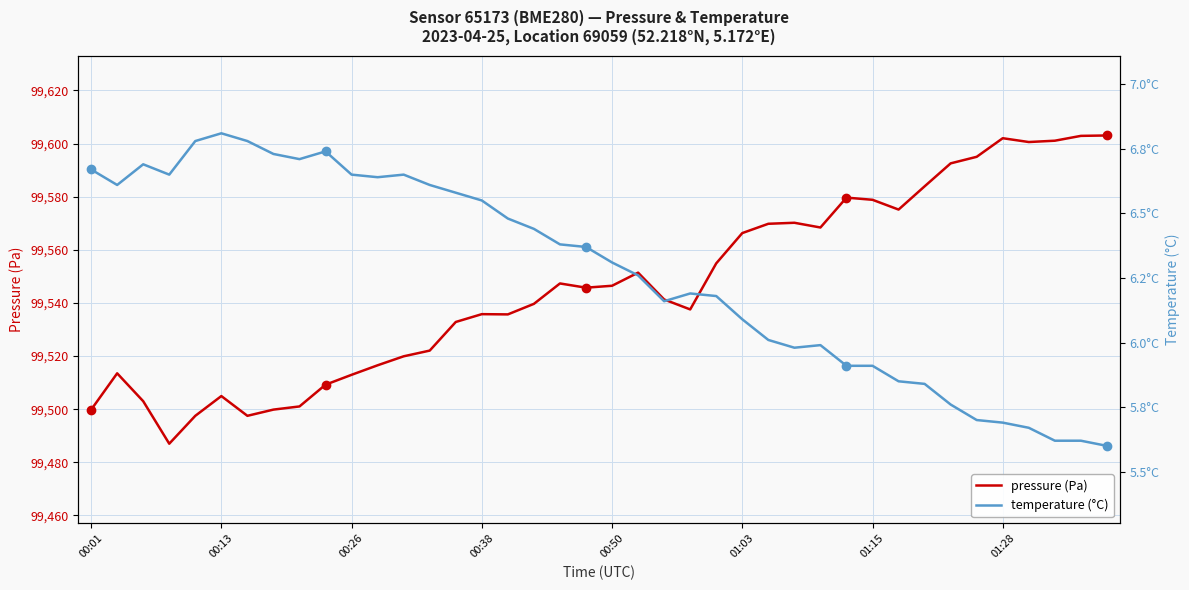

Reading left to right, extract all data points from this chart.

pressure (Pa): 99499.8	99513.5	99503.0	99487.0	99497.5	99504.9	99497.5	99499.8	99501.0	99509.2	99512.9	99516.5	99519.9	99522.1	99532.8	99535.8	99535.7	99539.7	99547.3	99545.8	99546.5	99551.4	99541.3	99537.6	99554.9	99566.3	99569.8	99570.2	99568.4	99579.7	99578.8	99575.2	99583.9	99592.6	99595.0	99602.0	99600.6	99601.1	99602.9	99603.1
temperature (°C): 6.7	6.6	6.7	6.7	6.8	6.8	6.8	6.7	6.7	6.7	6.7	6.6	6.7	6.6	6.6	6.5	6.5	6.4	6.4	6.4	6.3	6.3	6.2	6.2	6.2	6.1	6.0	6.0	6.0	5.9	5.9	5.8	5.8	5.8	5.7	5.7	5.7	5.6	5.6	5.6